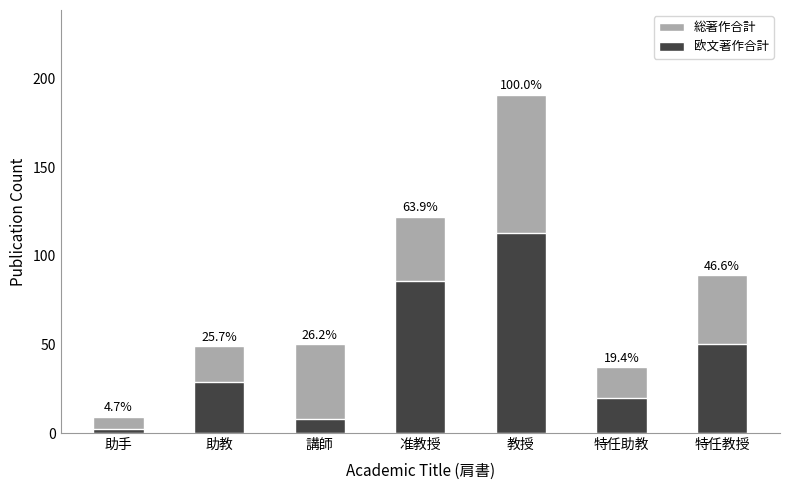

Rank the series by their average value, from lowest to highest.

欧文著作合計, 総著作合計